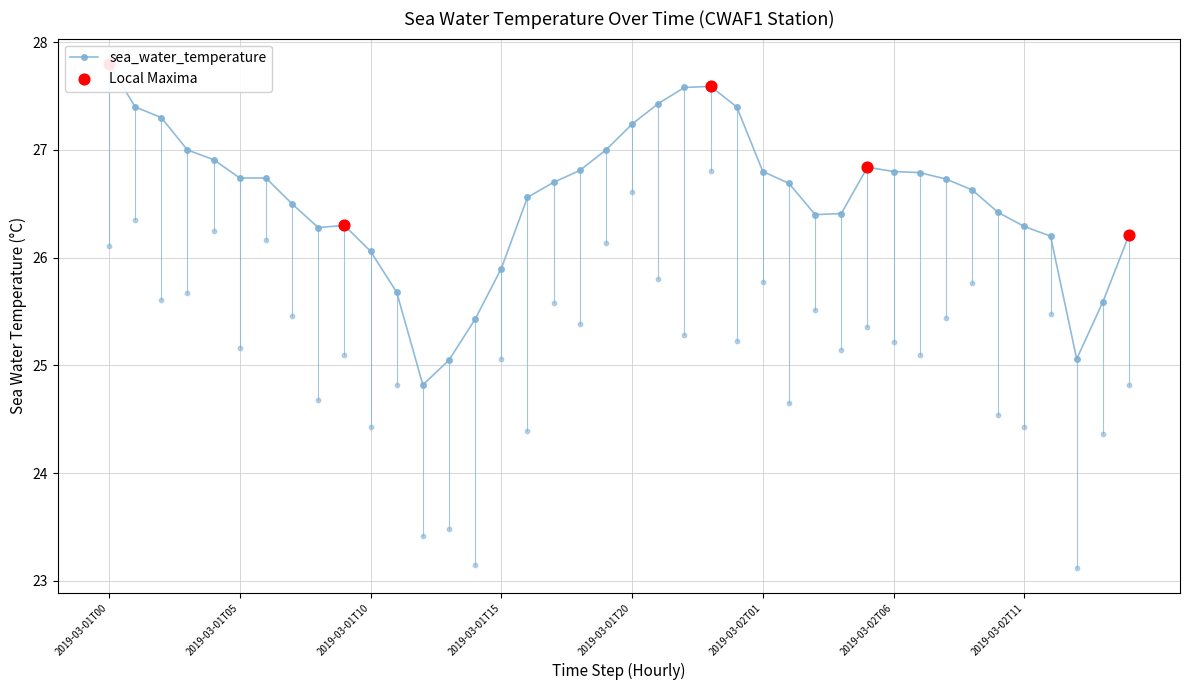

Between 2019-03-01T10 and 2019-03-01T21, which is larger?

2019-03-01T21